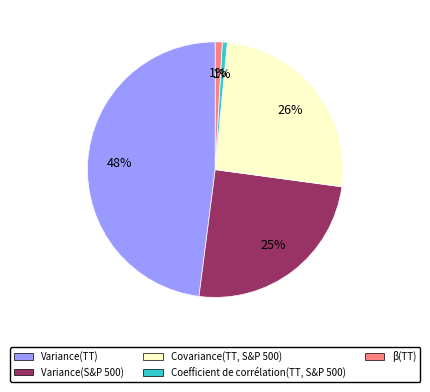

Which has a higher value, β(TT) or Variance(S&P 500)?

Variance(S&P 500)